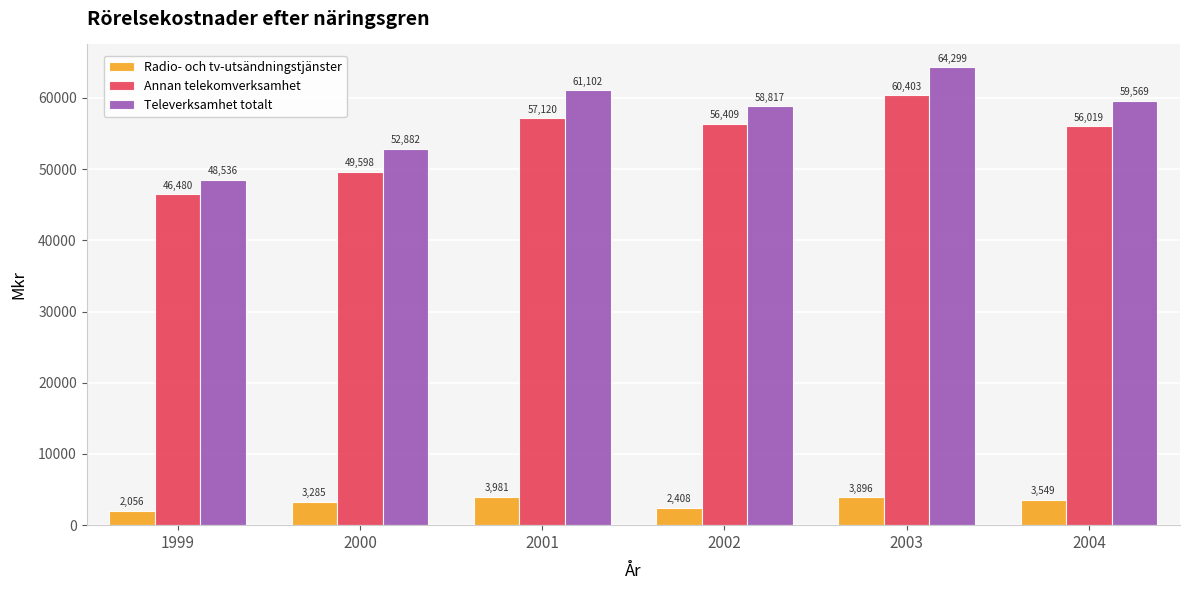

Is the value of Radio- och tv-utsändningstjänster at 2004 greater than the value of Televerksamhet totalt at 2001?

No